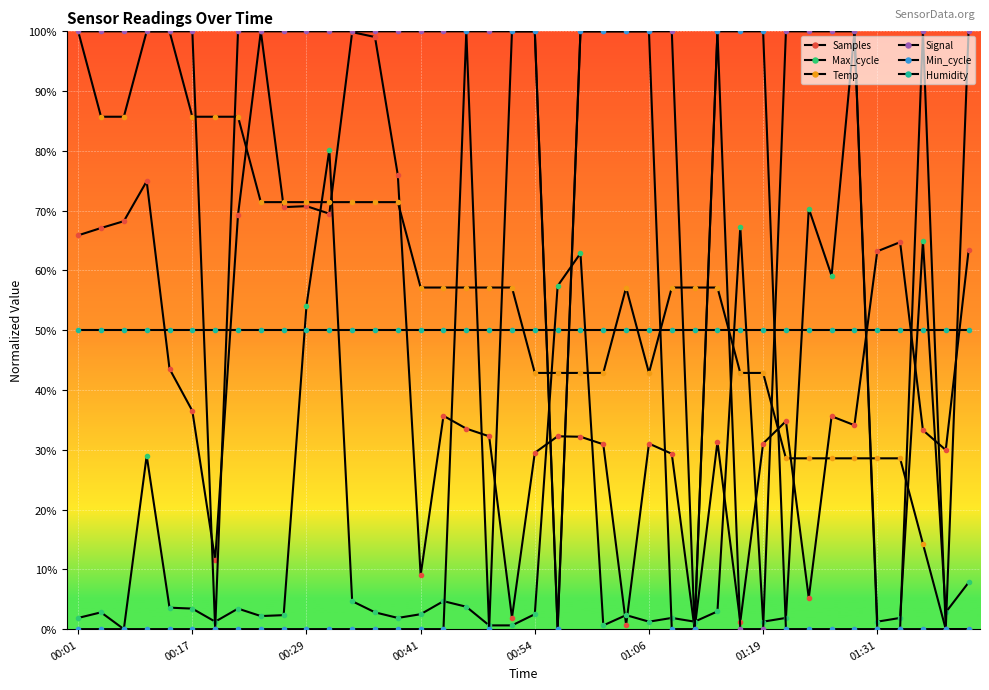

Is this an area chart (filled region under the line)?

No